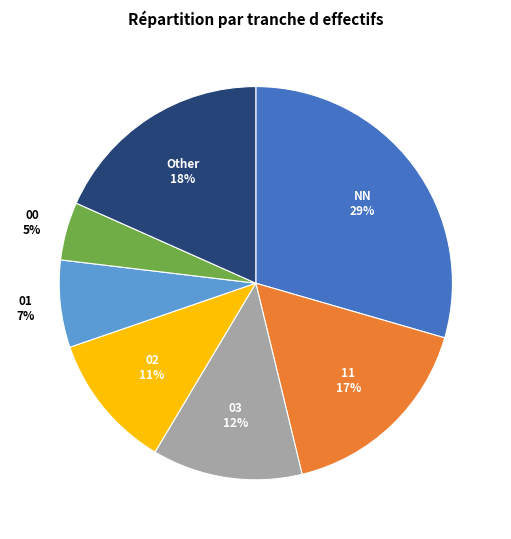

Rank the categories by value from lowest to highest.

00, 01, 02, 03, 11, Other, NN